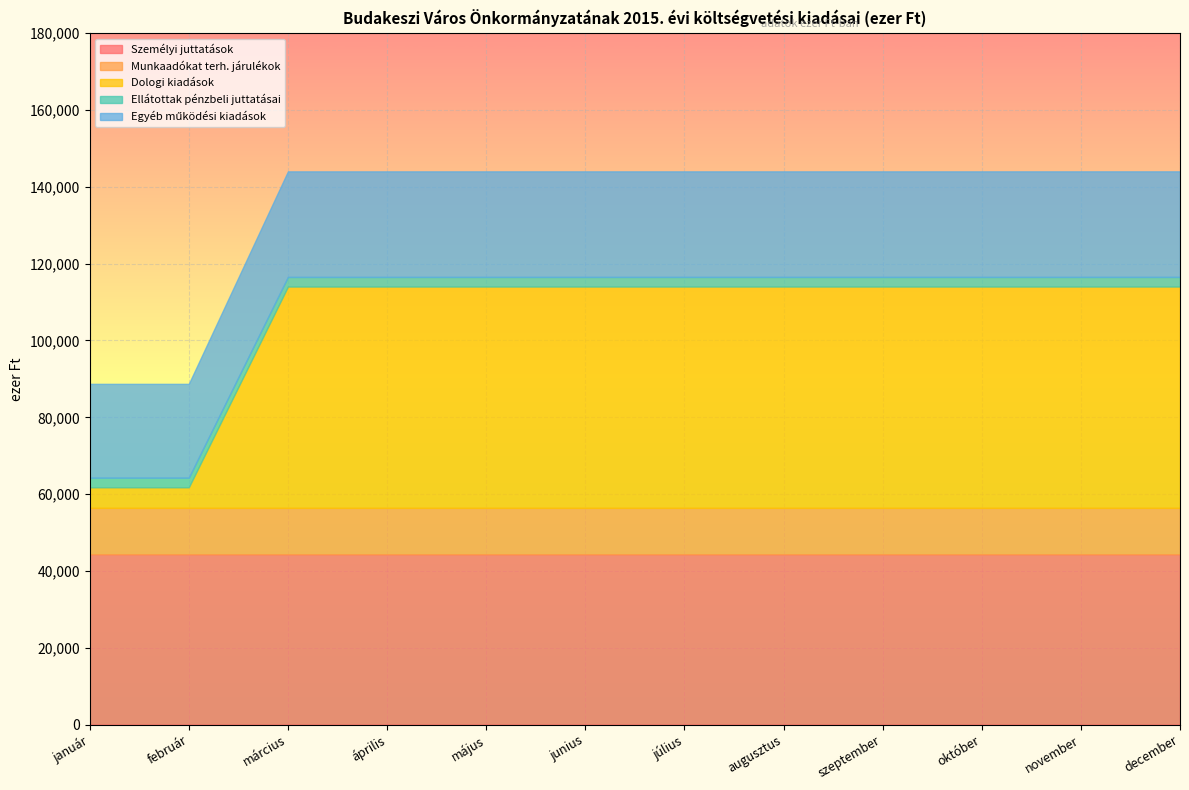

At which label does Személyi juttatások reach its peak?

március